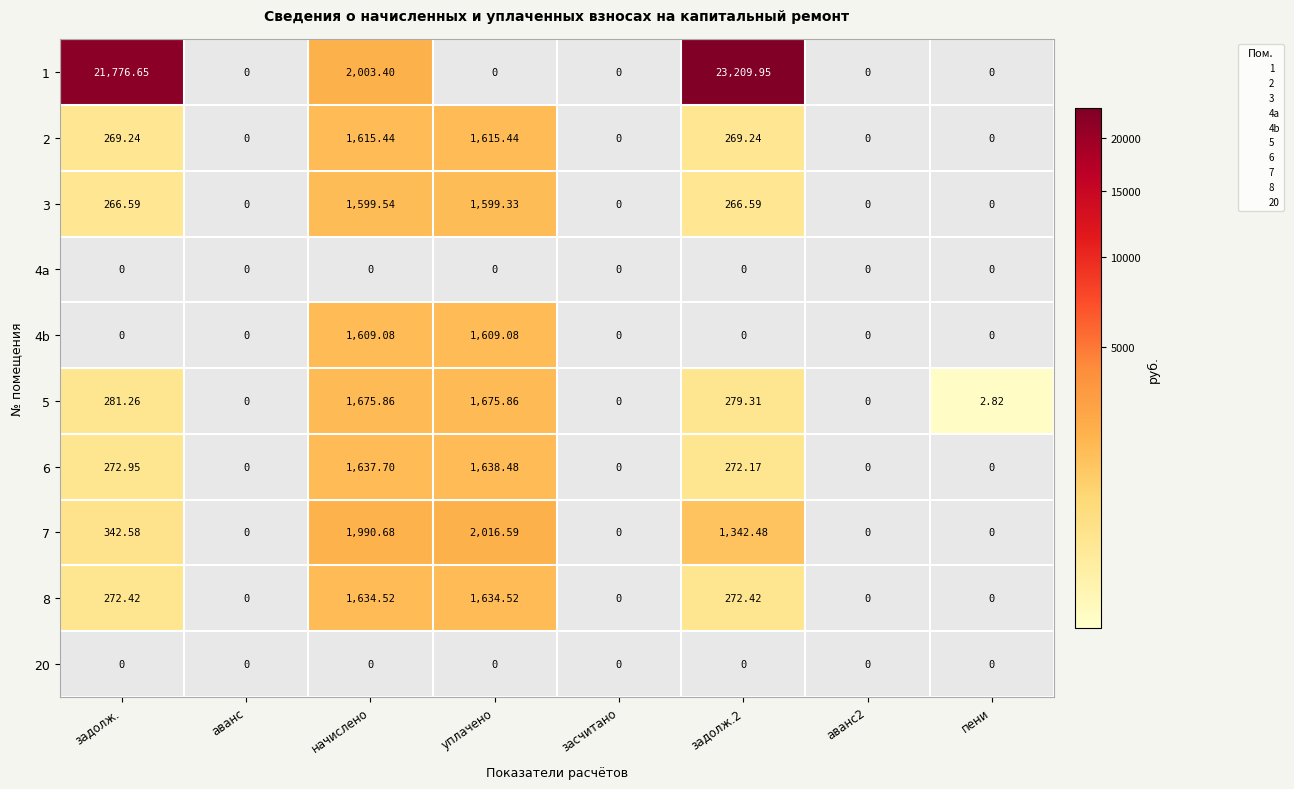

Which series has the largest range (max minus min)?

1